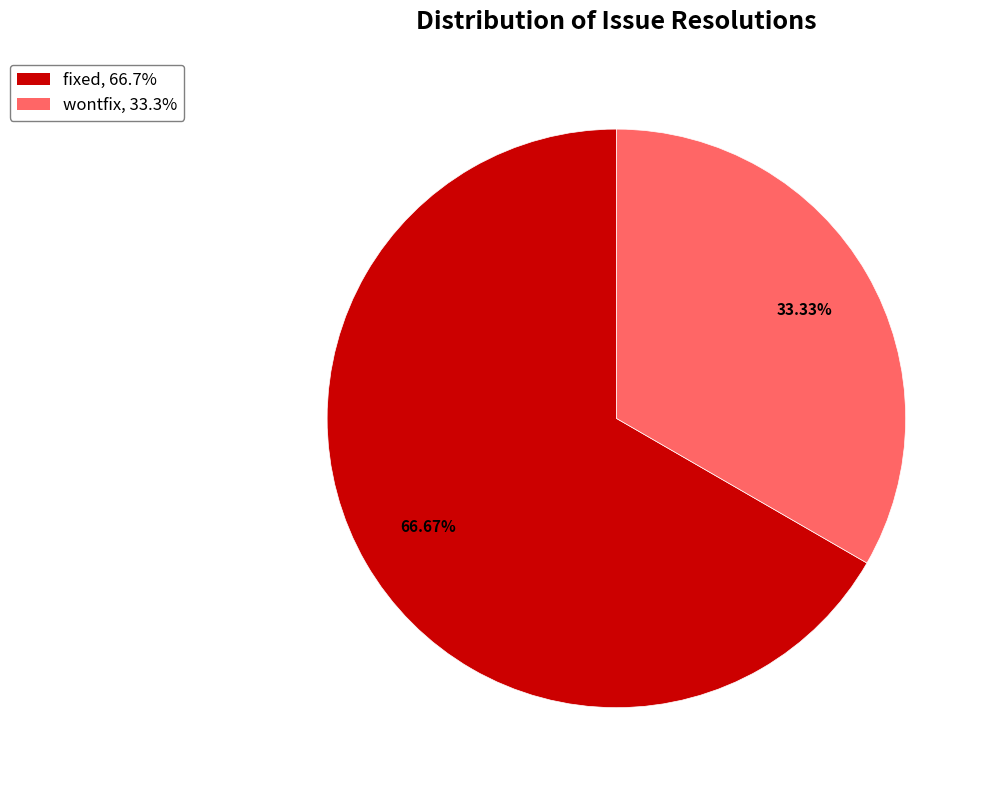

Combined, do wontfix, 33.3% and fixed, 66.7% account for over 50%?

Yes